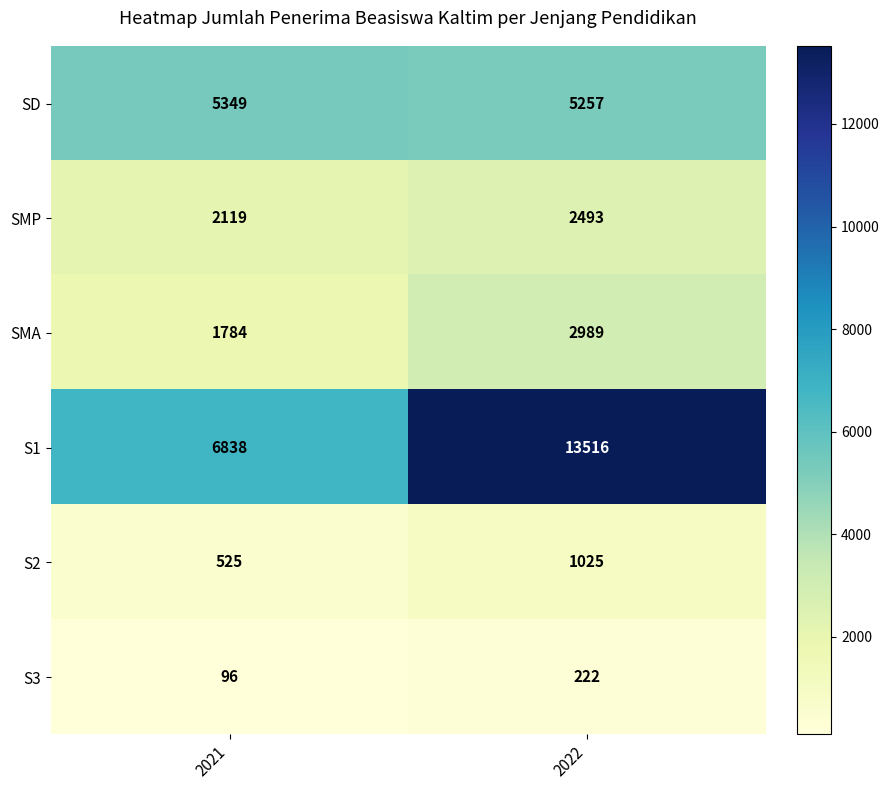

At 2022, list the series in order from smallest to largest.

S3, S2, SMP, SMA, SD, S1